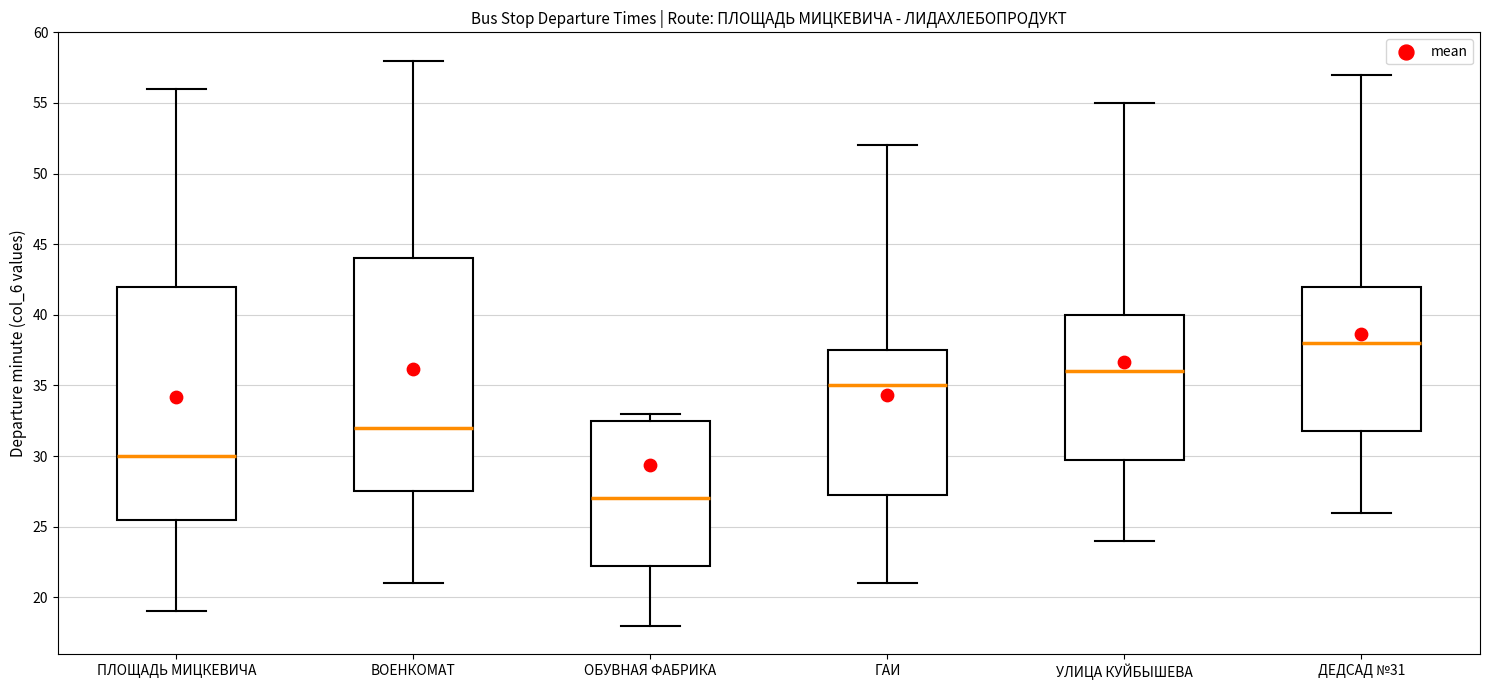

Where does the lower whisker of the box for ВОЕНКОМАТ end on the y-axis? The values are not printed on the chart, so give them approximately, as read against the axis.

21.0